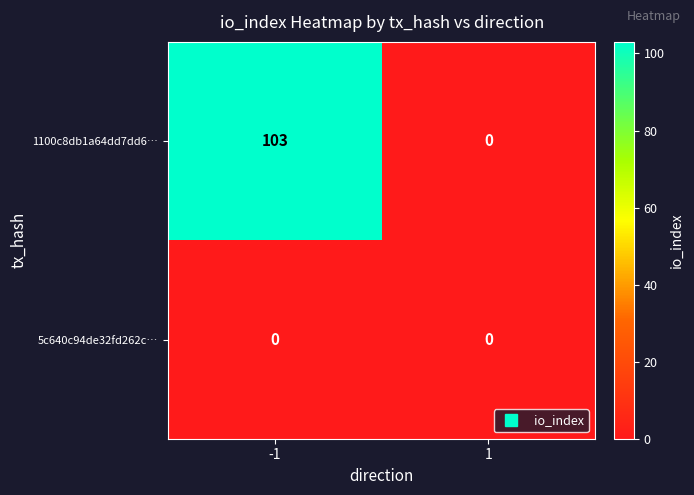

List the labels in order of 1100c8db1a64dd7dd6… value, smallest first.

1, -1